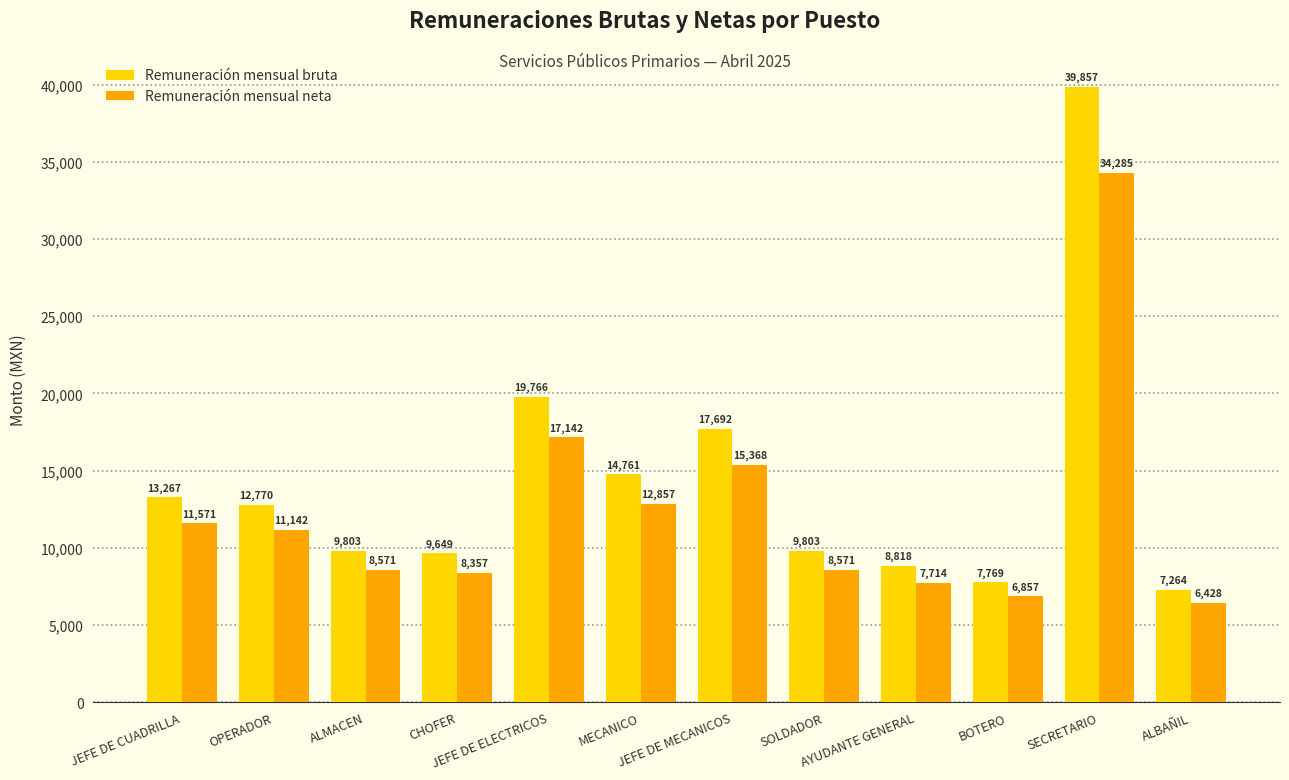

Which series changed the most between CHOFER and SECRETARIO?

Remuneración mensual bruta